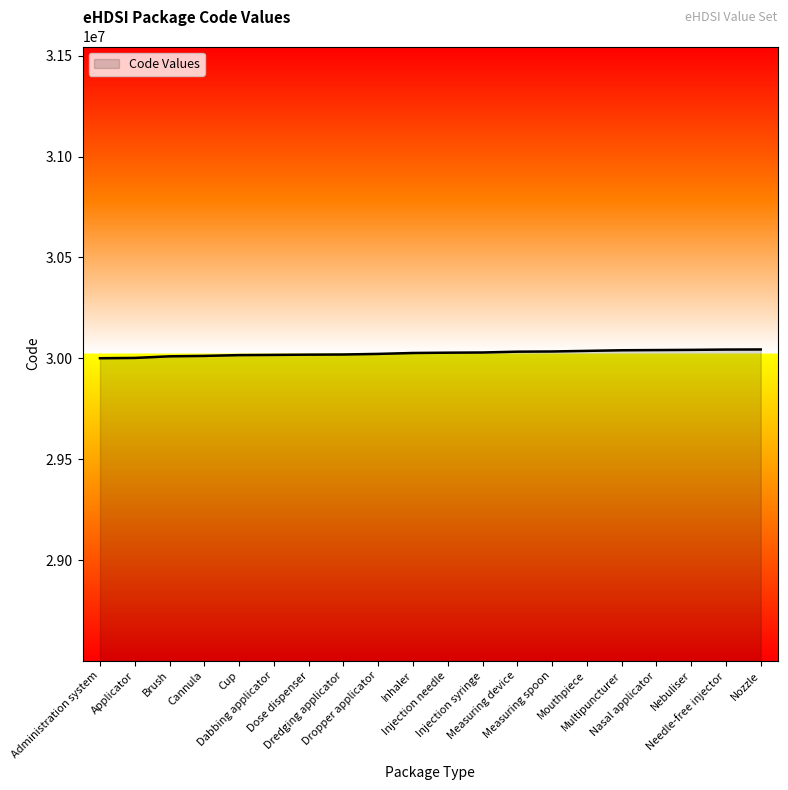

What is the minimum value shown in the chart?

30000500